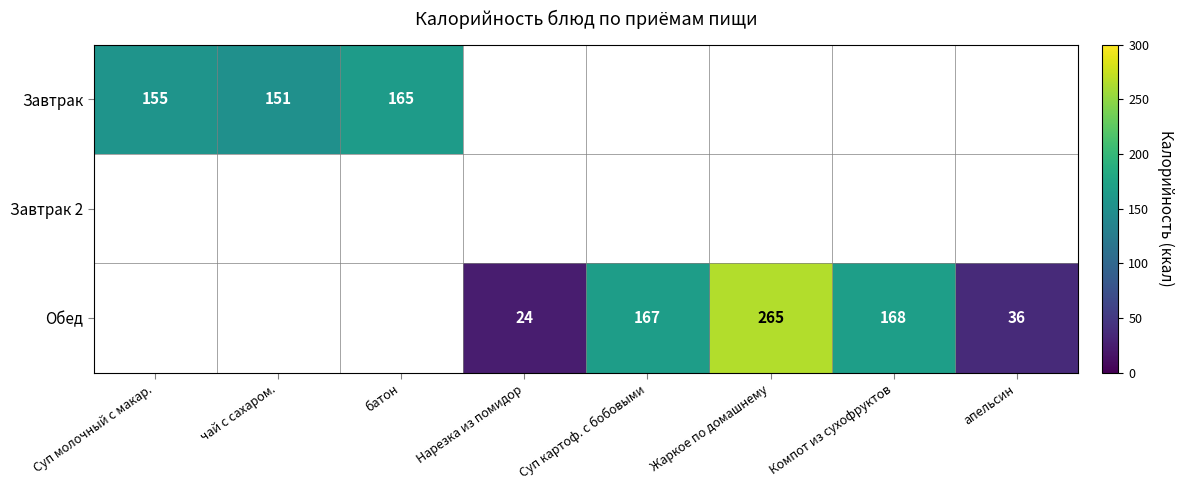

True or false: Обед has a value of 24 at Нарезка из помидор.

True